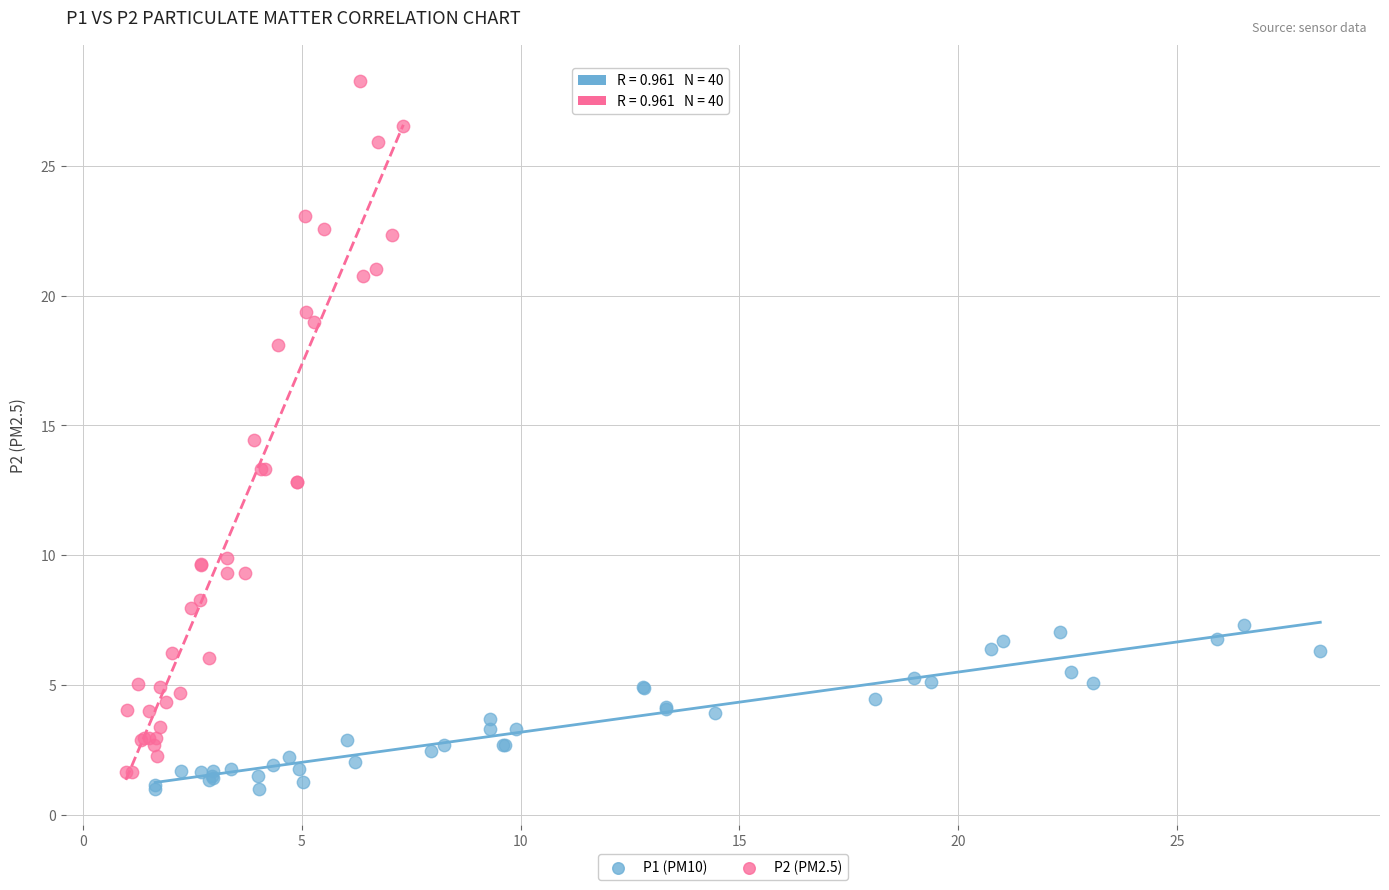

Which series contains the lowest Y value?

P1 (PM10)